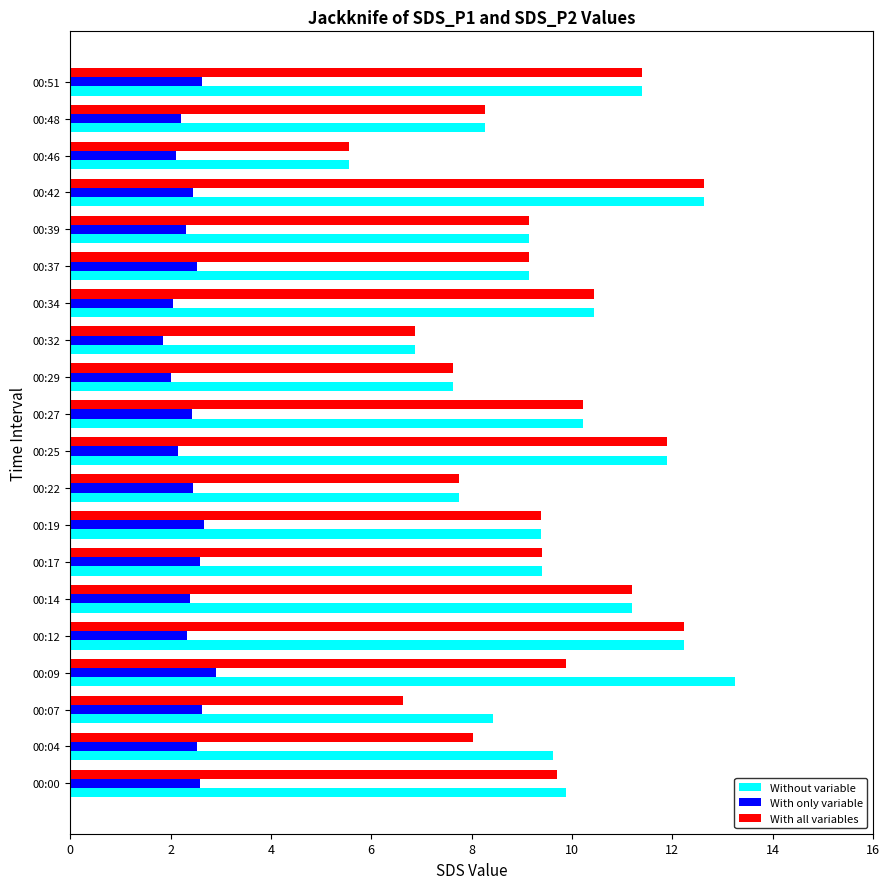

Is the value of With all variables at 00:29 greater than the value of With only variable at 00:04?

Yes